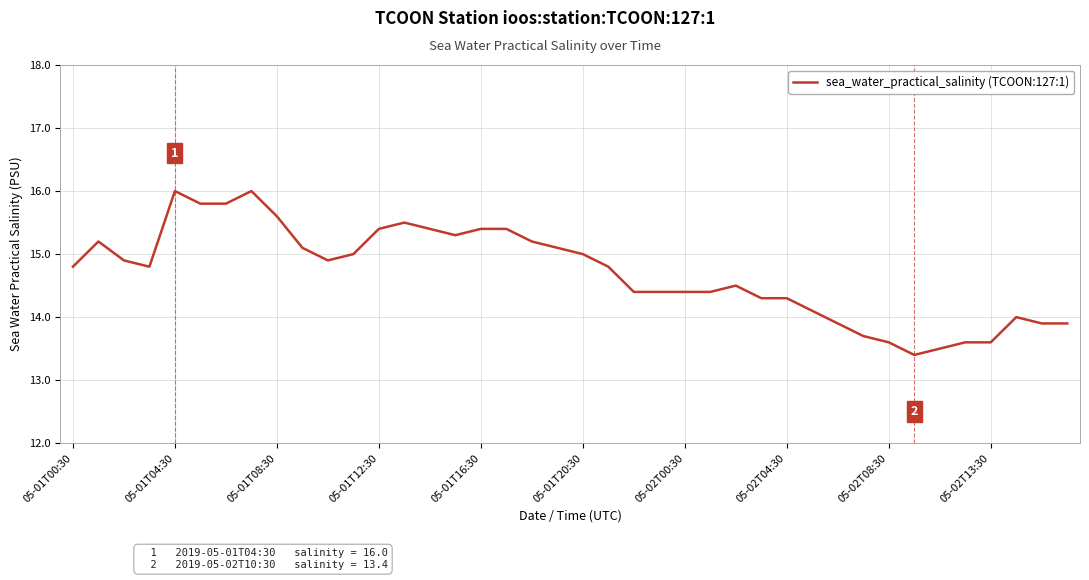

What is the greatest value displayed?

16.0